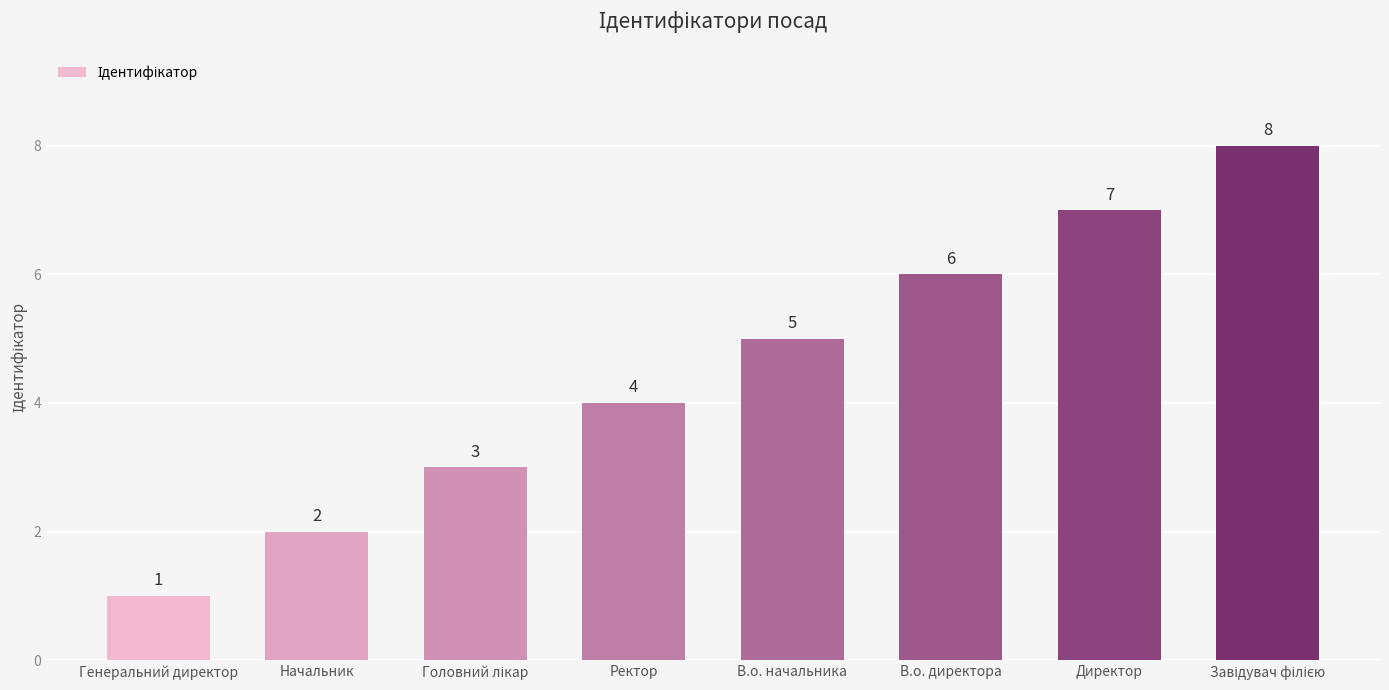

Is it true that the value at Генеральний директор is 1?

True